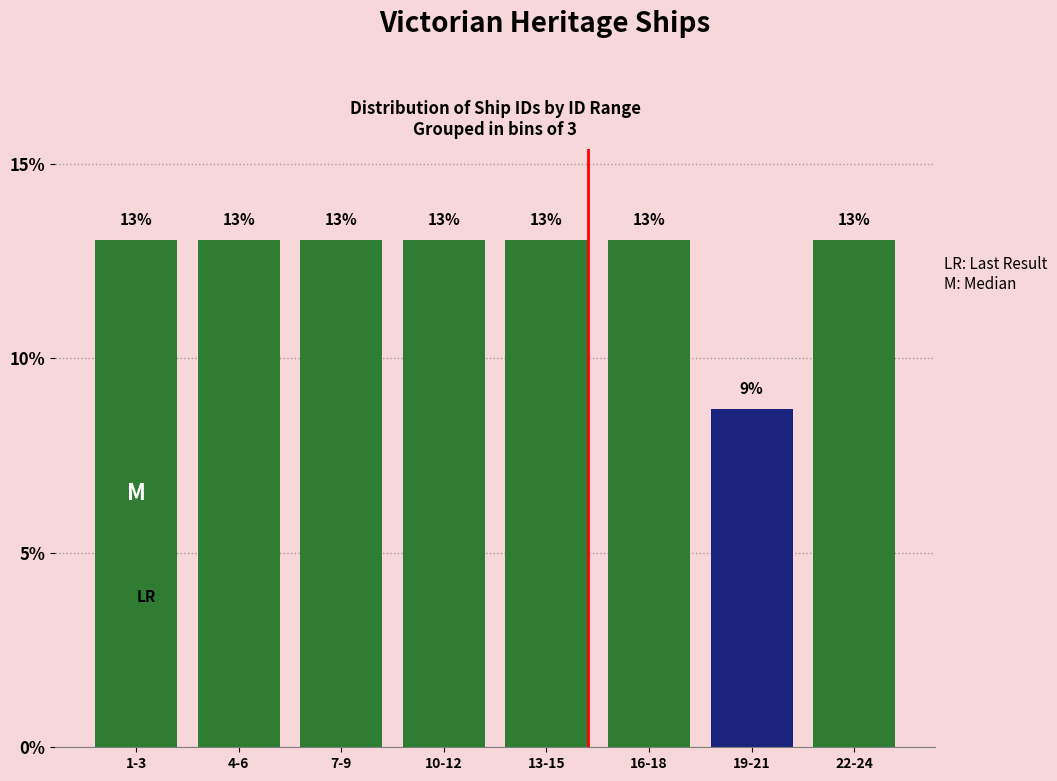

True or false: the data shows 13.0 at 4-6.

True